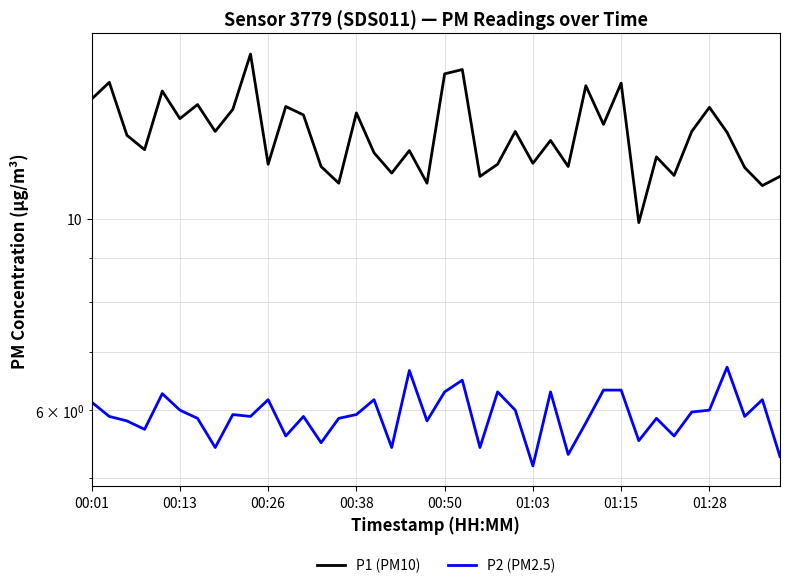

True or false: P2 (PM2.5) and P1 (PM10) cross at least once.

False